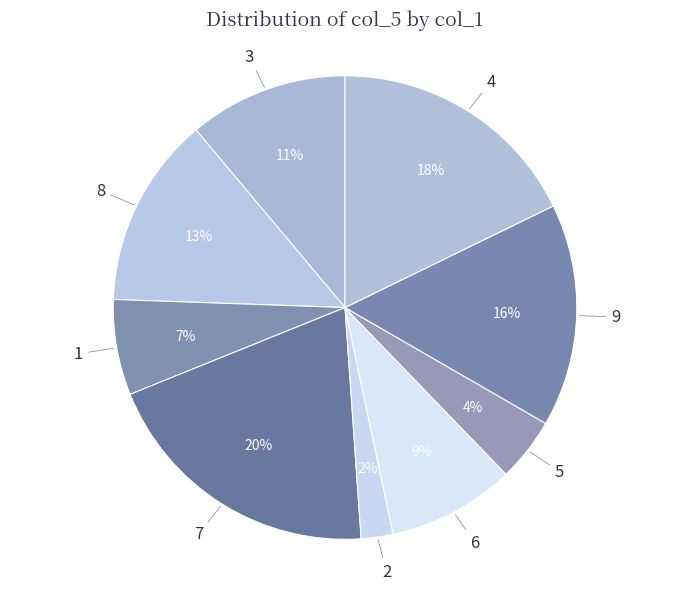

Does 1 account for over 50% of the chart?

No